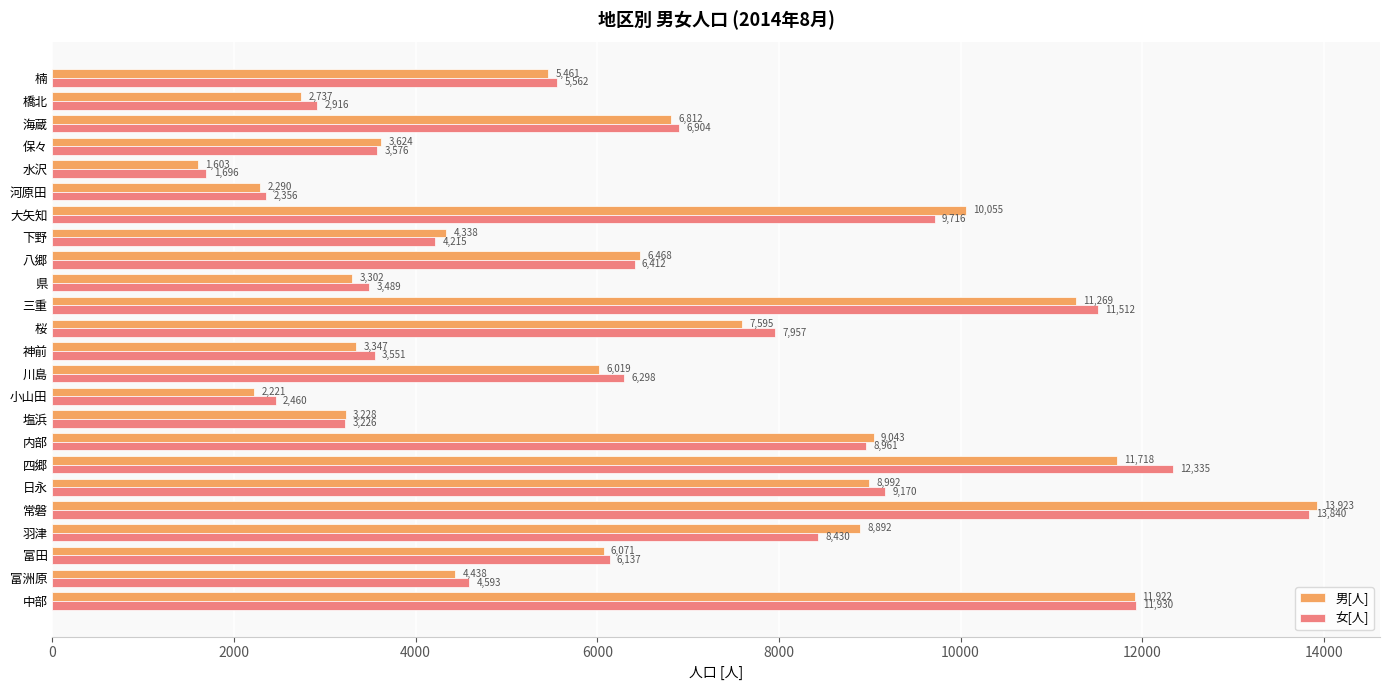

True or false: 男[人] has a value of 1572 at 楠.

False